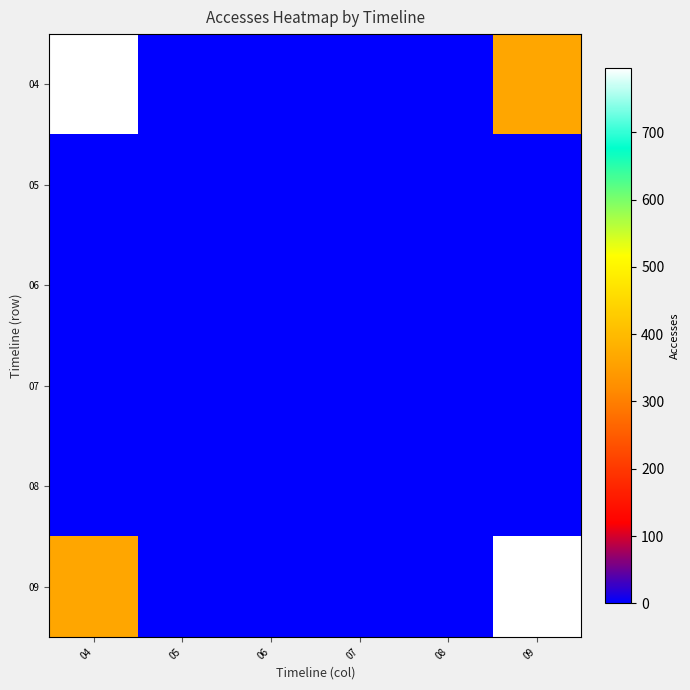

Reading right to left, what are all the values shown in this chart?

04: 09=364	08=0	07=0	06=0	05=0	04=796
05: 09=0	08=0	07=0	06=0	05=0	04=0
06: 09=0	08=0	07=0	06=0	05=0	04=0
07: 09=0	08=0	07=0	06=0	05=0	04=0
08: 09=0	08=0	07=0	06=0	05=0	04=0
09: 09=796	08=0	07=0	06=0	05=0	04=364